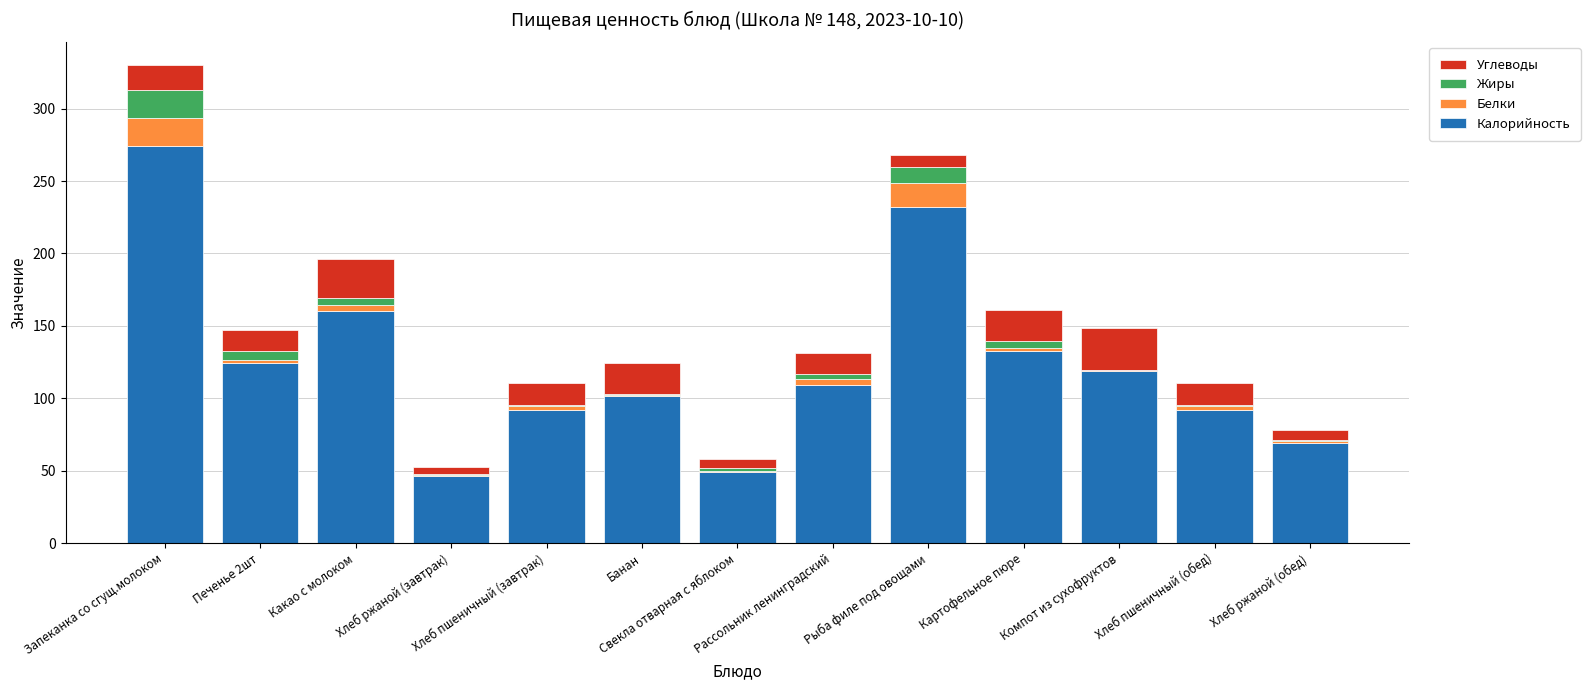

At how many categories does at least one series exceed 1?

13